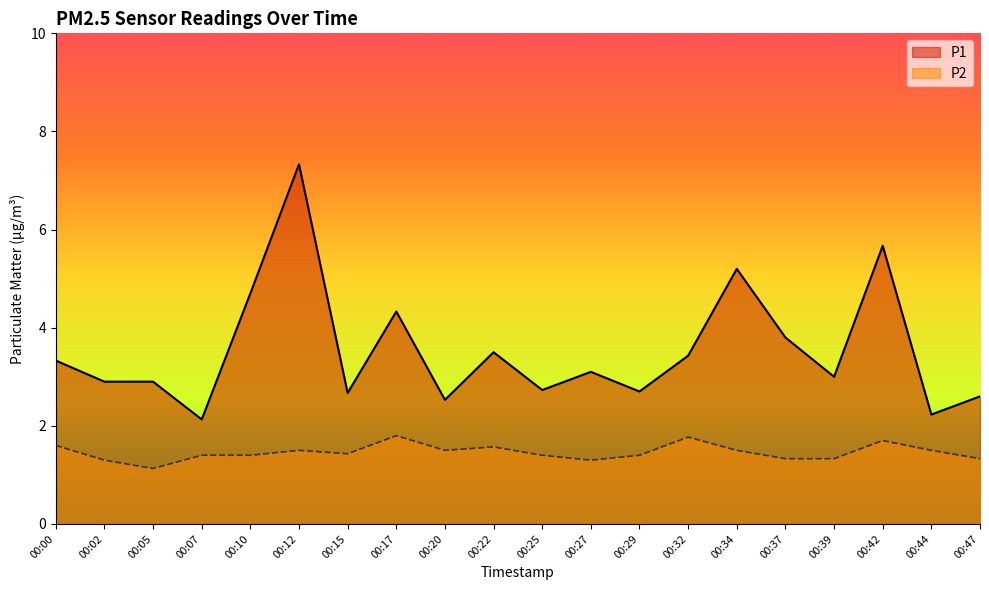

What is the minimum value for P2?

1.1